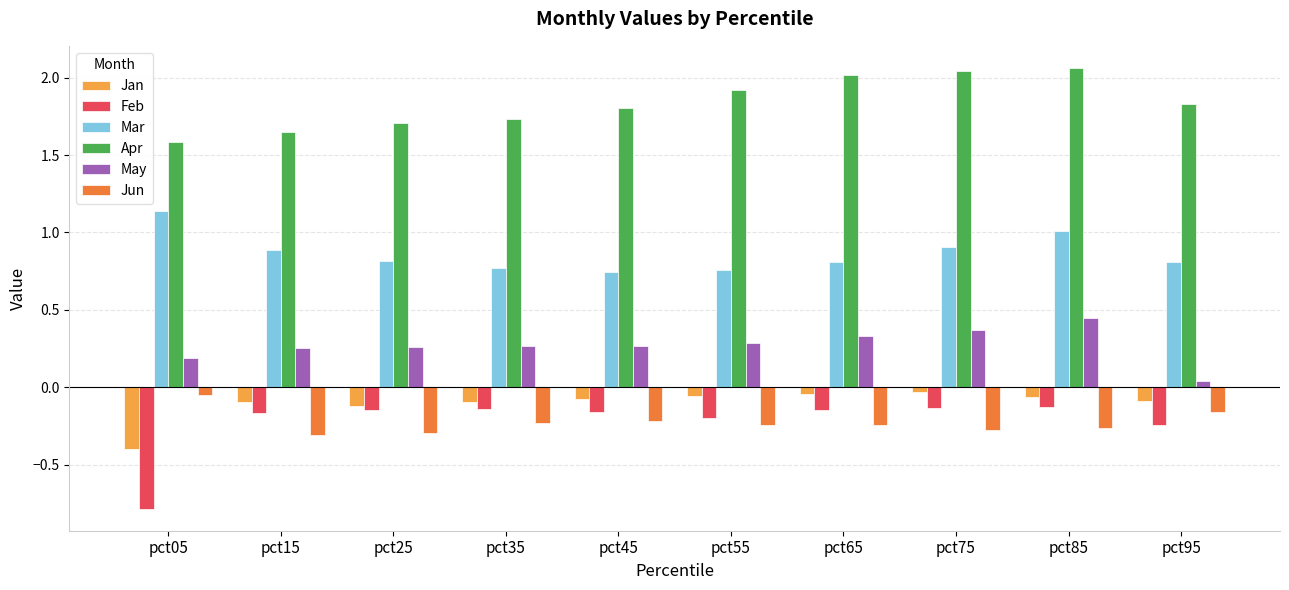

Is the value of Mar at pct15 greater than the value of Jun at pct35?

Yes